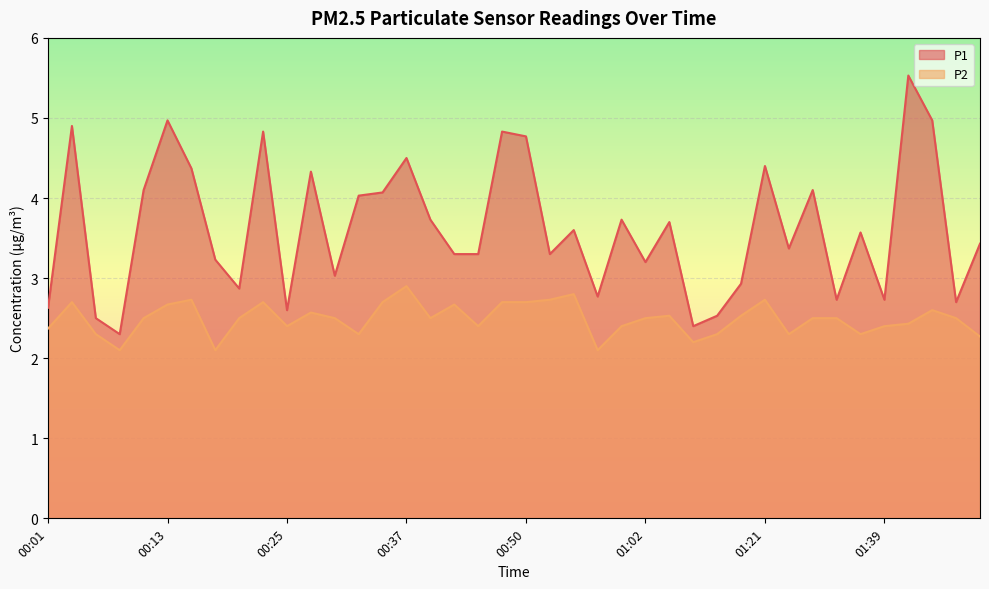

At which label is P1 closest to 3?

00:30